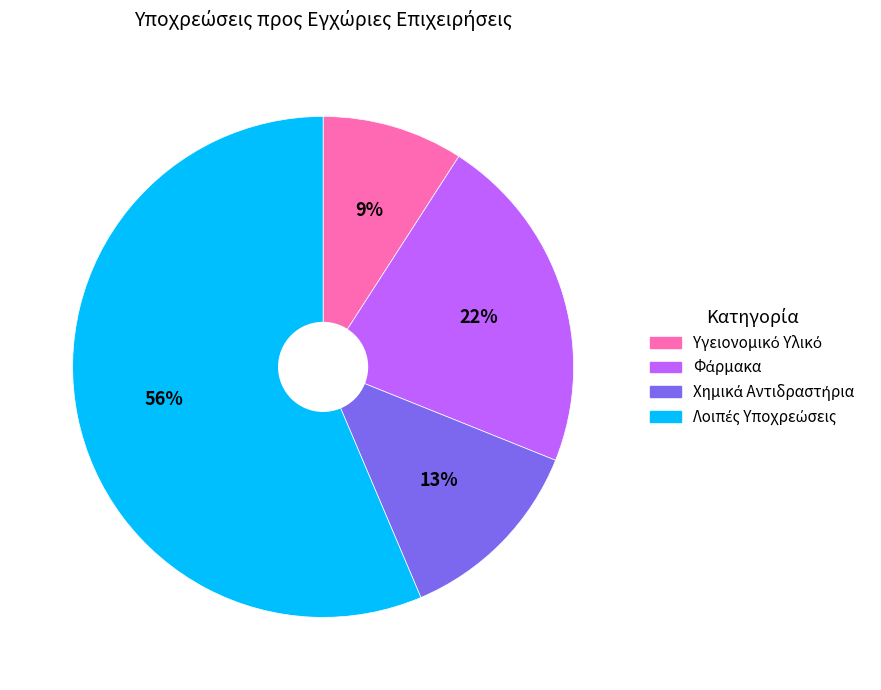

Does any single category account for the majority?

Yes